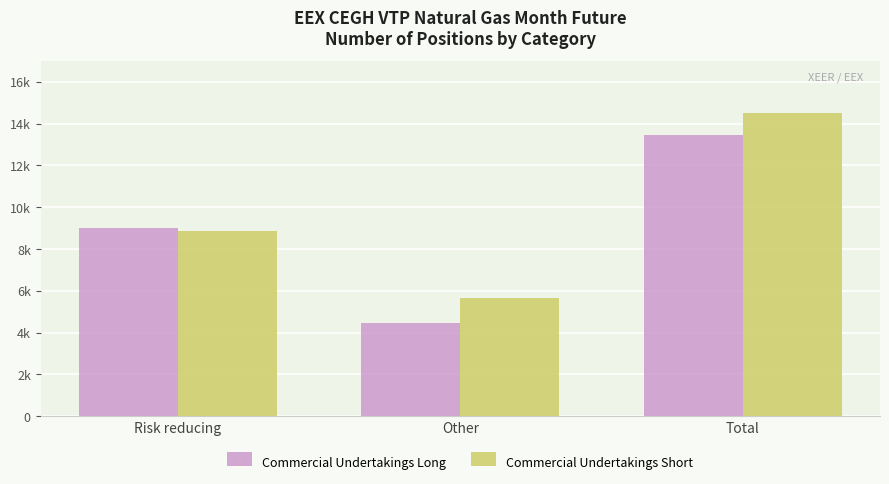

Is it true that Commercial Undertakings Long equals 13458 at Total?

True